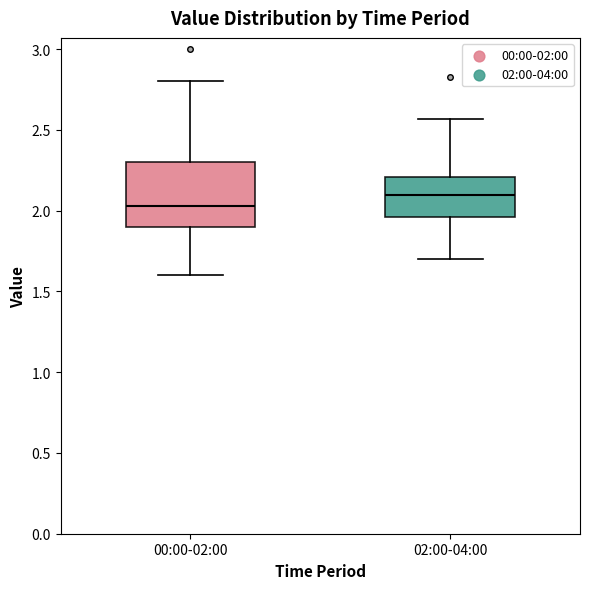

Reading left to right, transcribe this box plot: for each box, give where its median line is, the range the box spans, and where its two whiskers end, as read against the y-axis. The values are not printed on the chart, so give them approximately, as read against the axis.

00:00-02:00: median 2.05, box 1.90 to 2.30, whiskers 1.60 to 2.80
02:00-04:00: median 2.10, box 1.95 to 2.20, whiskers 1.70 to 2.55